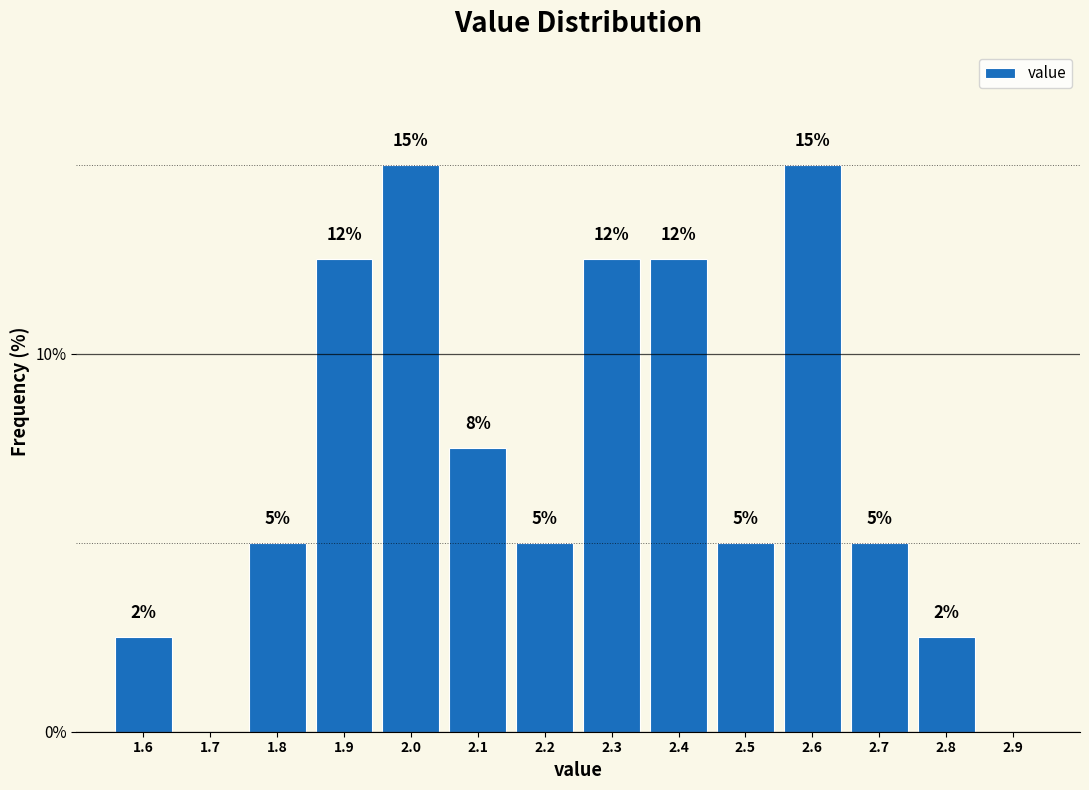

What is the sum of the values at 1.7 and 2.7?

5.0